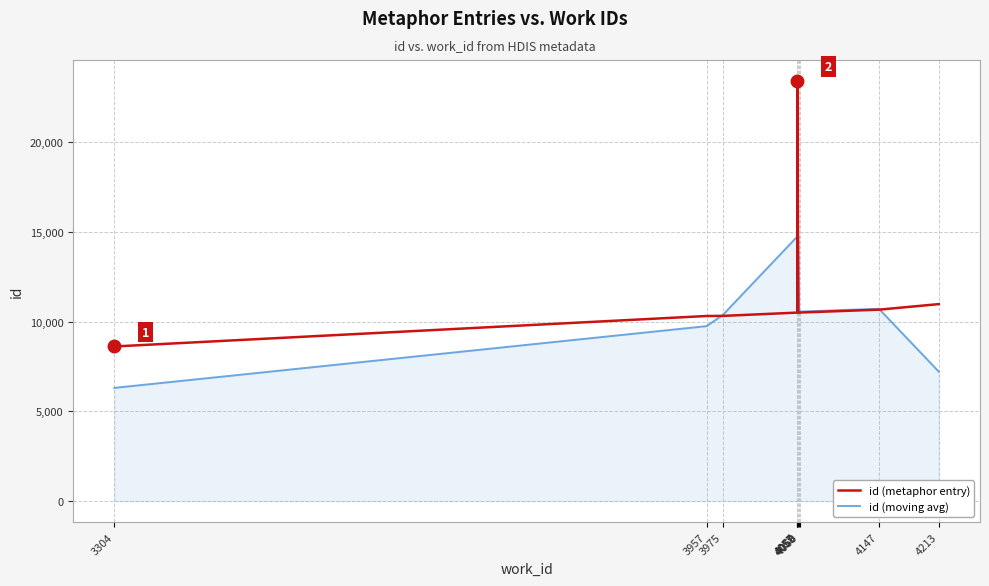

Reading left to right, extract all data points from this chart.

id (metaphor entry): 8613.0	10310.0	10316.0	10499.0	23396.0	10500.0	10501.0	10503.0	10663.0	10972.0
id (moving avg): 6307.7	9746.3	10375.0	14737.0	14798.3	14799.0	10501.3	10555.7	10712.7	7211.7